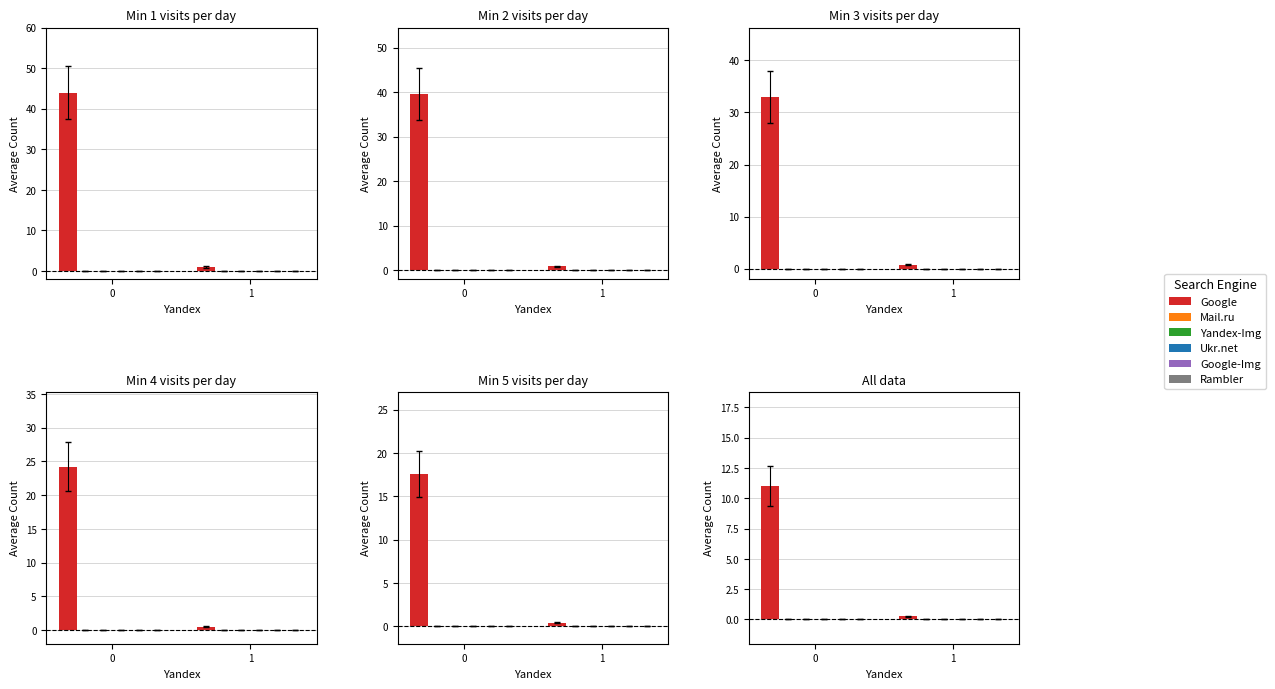

What is the difference between the Google values at 0 and 1?

10.8